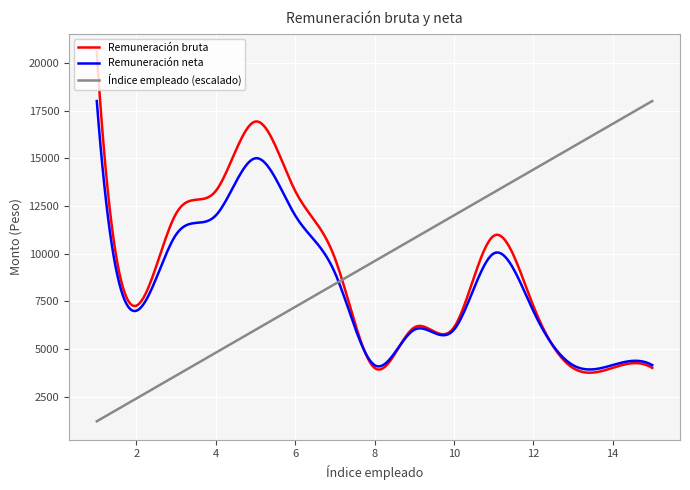

At how many categories does at least one series exceed 3737?

300